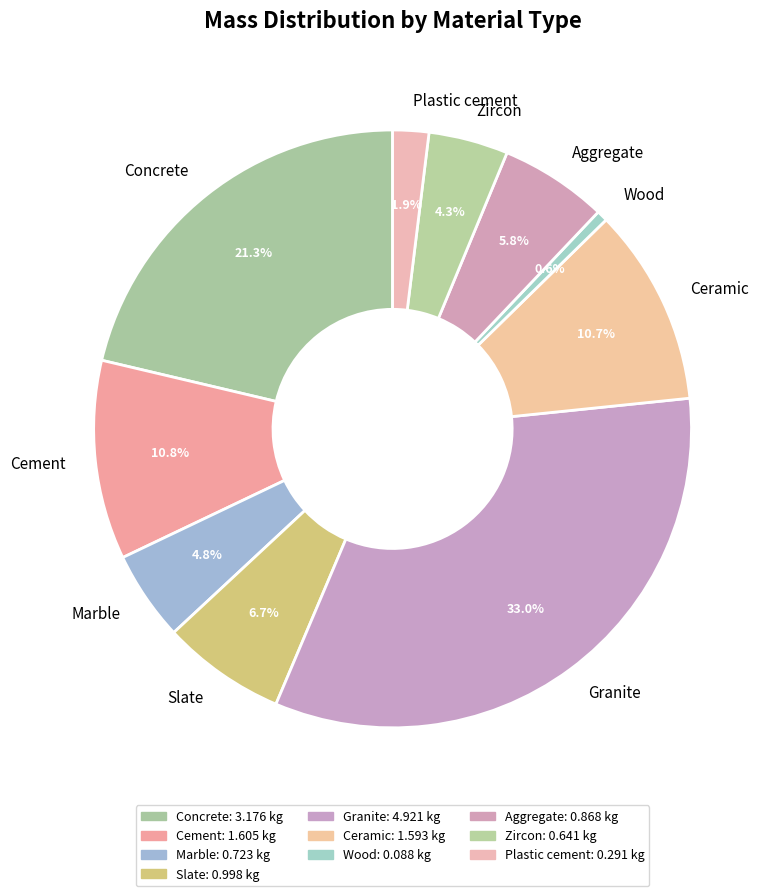

Which has a higher value, Ceramic or Aggregate?

Ceramic